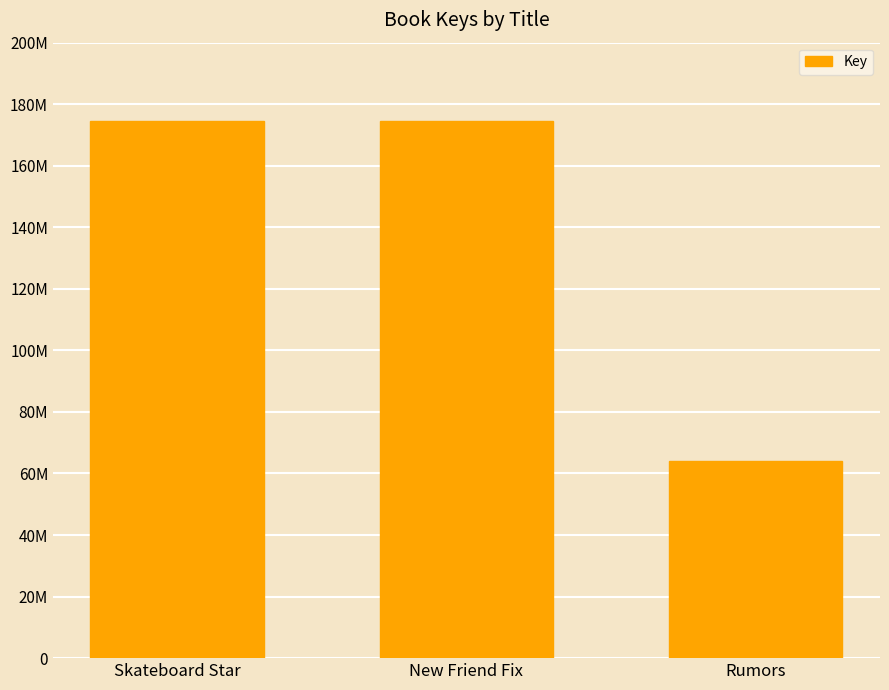

Are the bars horizontal?

No